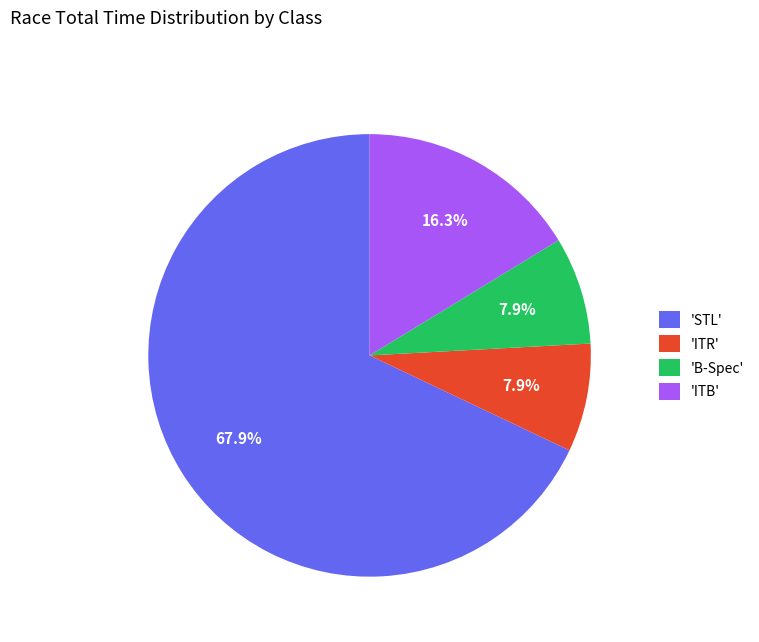

How much of the chart is everything except 'STL'?

32.1%